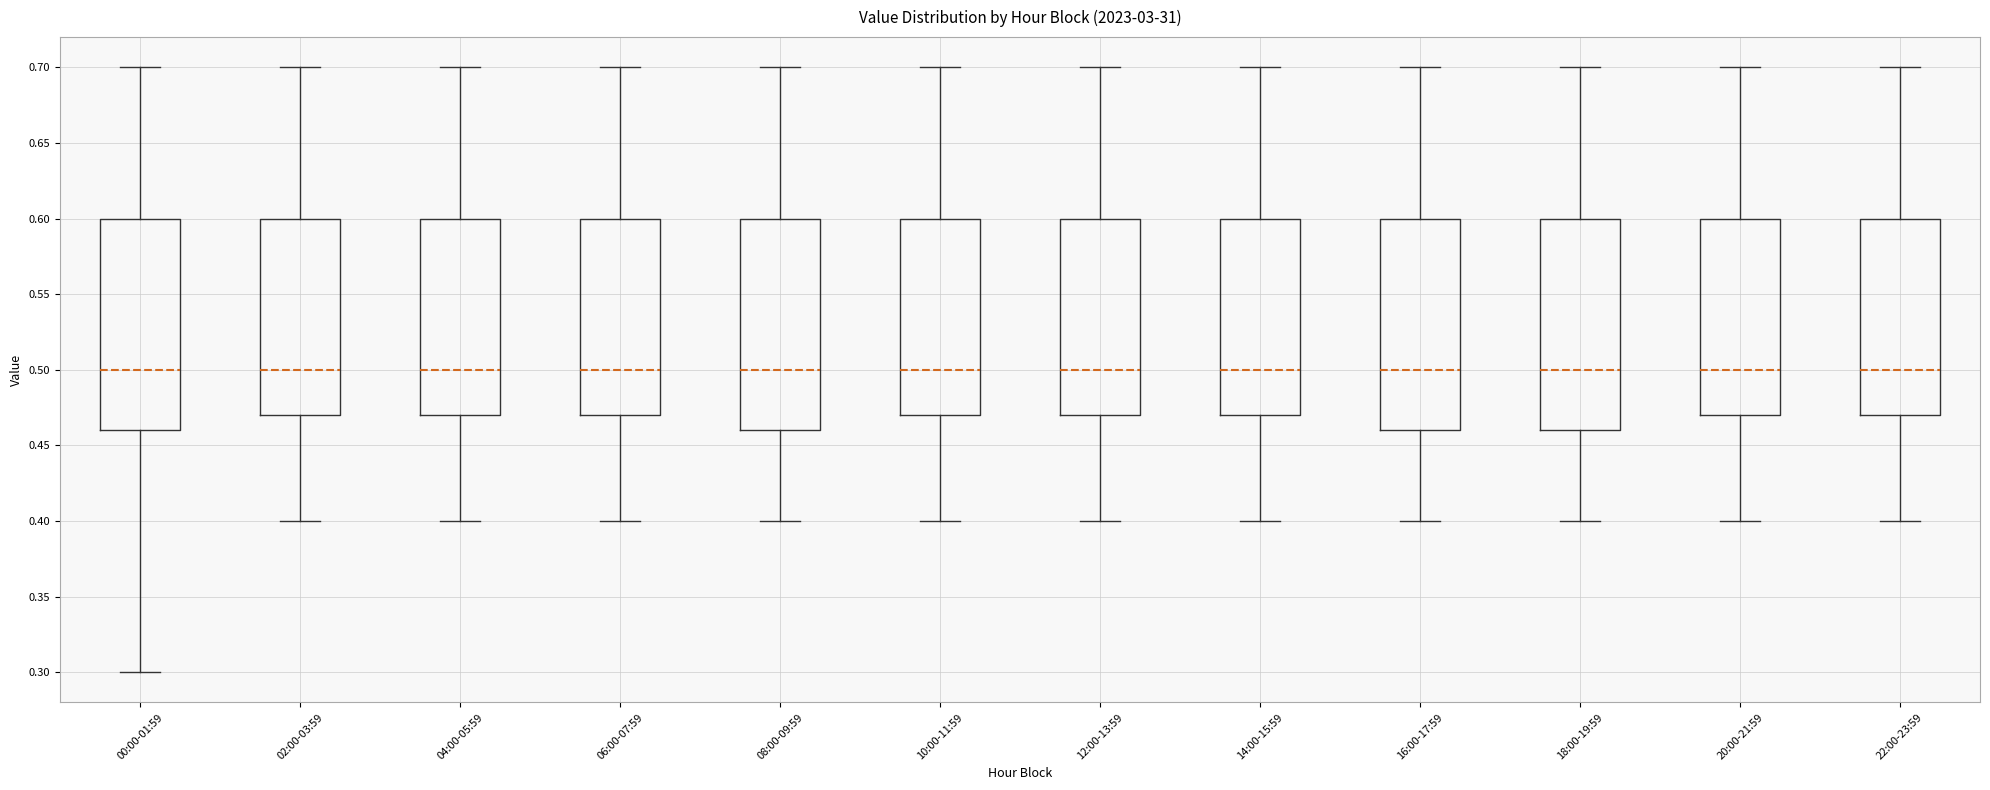

Where does the lower whisker of the box for 06:00-07:59 end on the y-axis? The values are not printed on the chart, so give them approximately, as read against the axis.

0.40